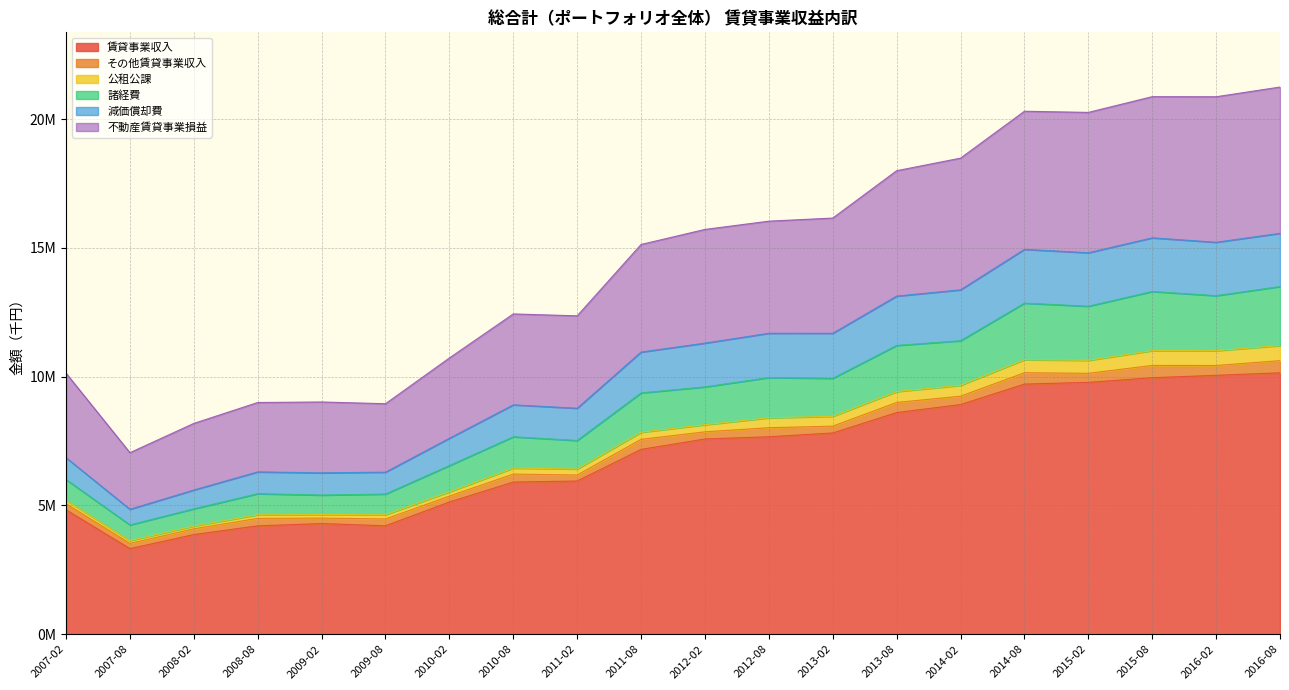

At which category is the sum across all series the highest?

2016-08